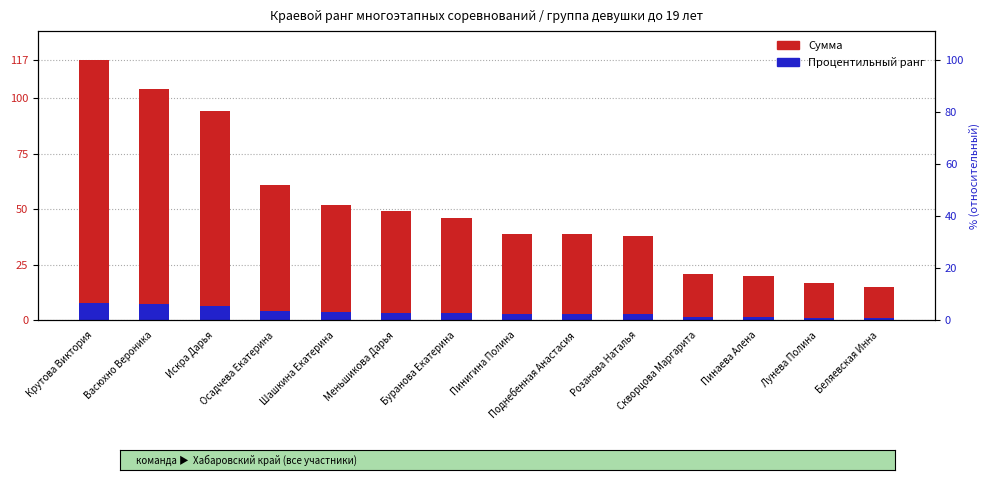

At which category does the chart reach its peak across all series?

Крутова Виктория